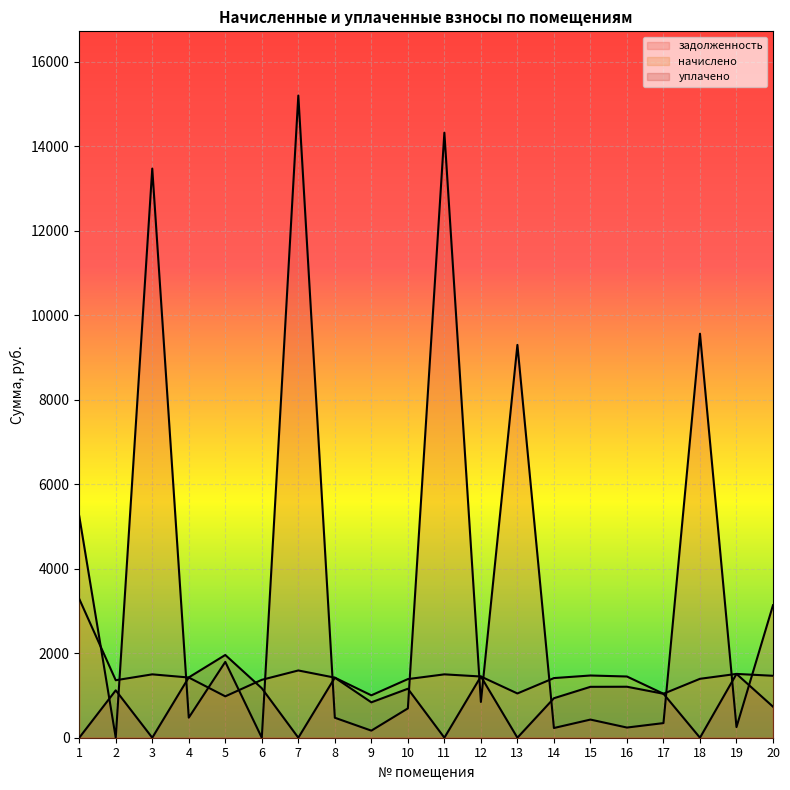

Which category has the lowest value across all series?

2